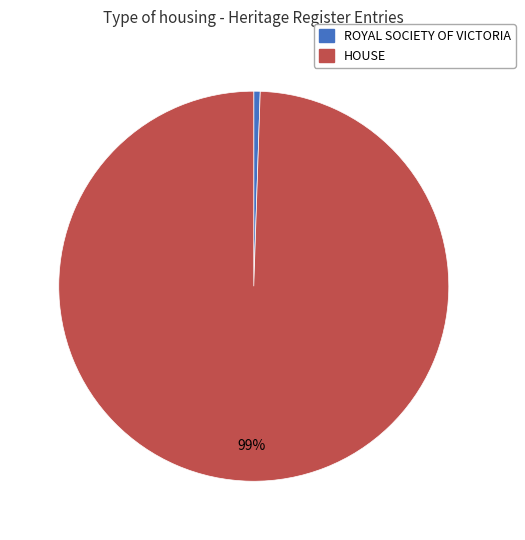

Rank the categories by value from highest to lowest.

HOUSE, ROYAL SOCIETY OF VICTORIA